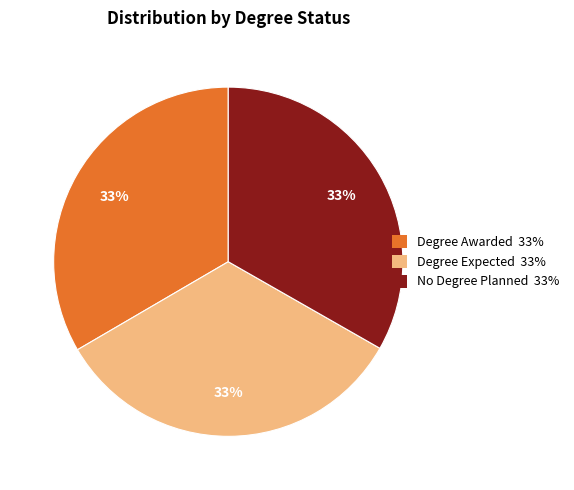

Do Degree Awarded and Degree Expected together represent more than half of the pie?

Yes